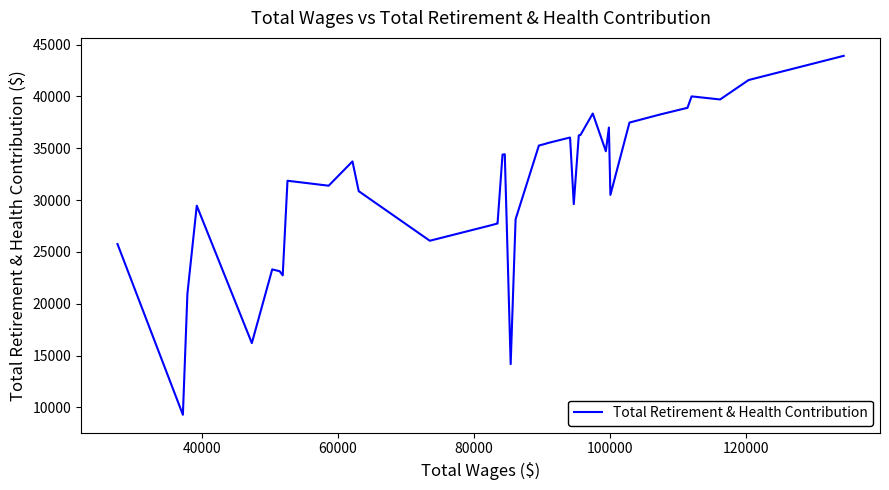

What is the smallest value displayed?

9287